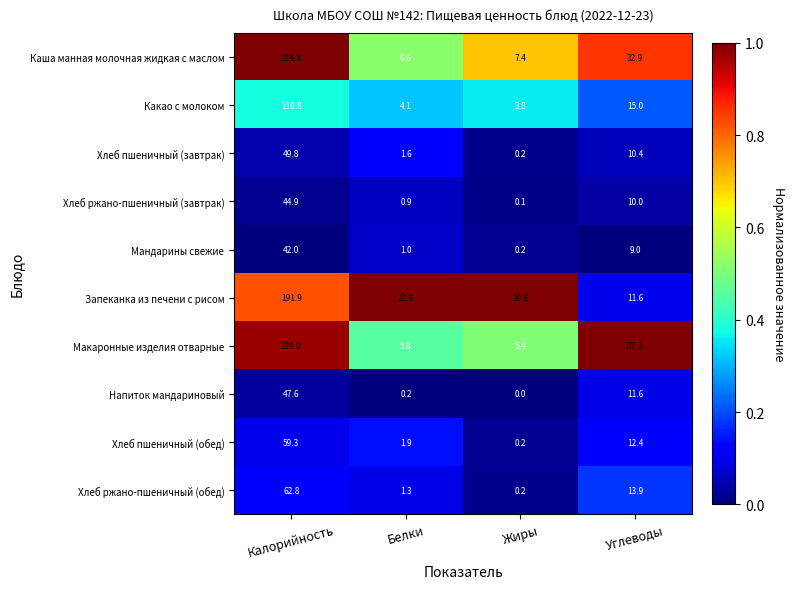

What is the average value of the Мандарины свежие series?

13.1